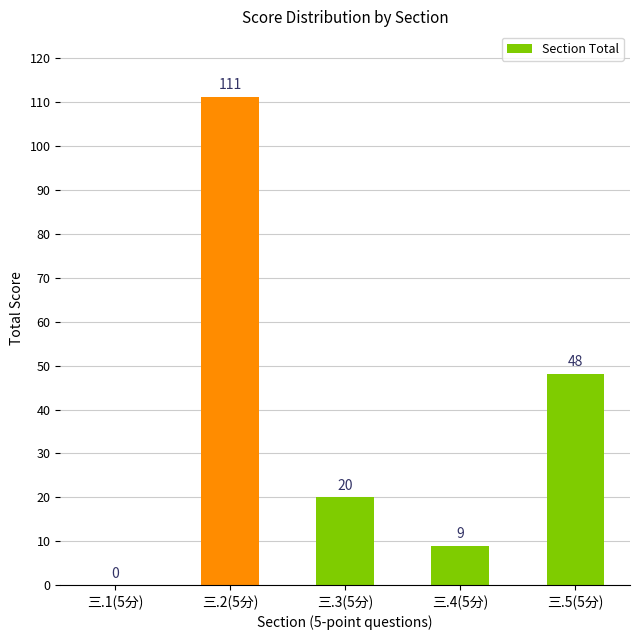

Read the value at 三.2(5分).

111